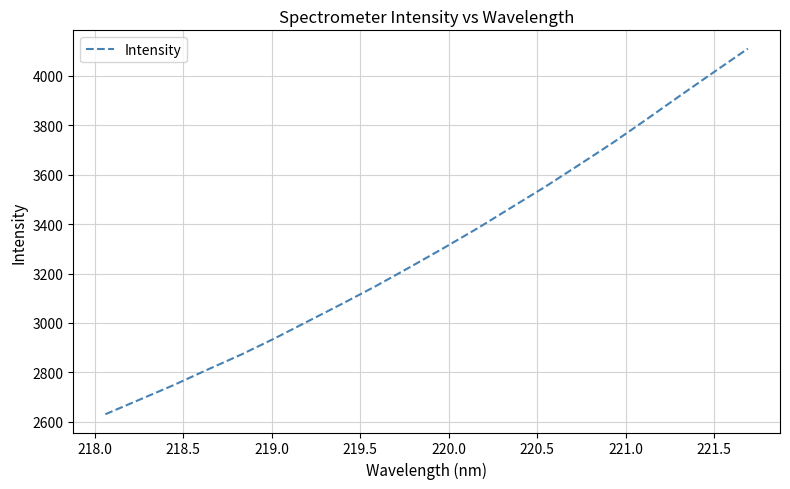

What is the smallest value displayed?

2630.8